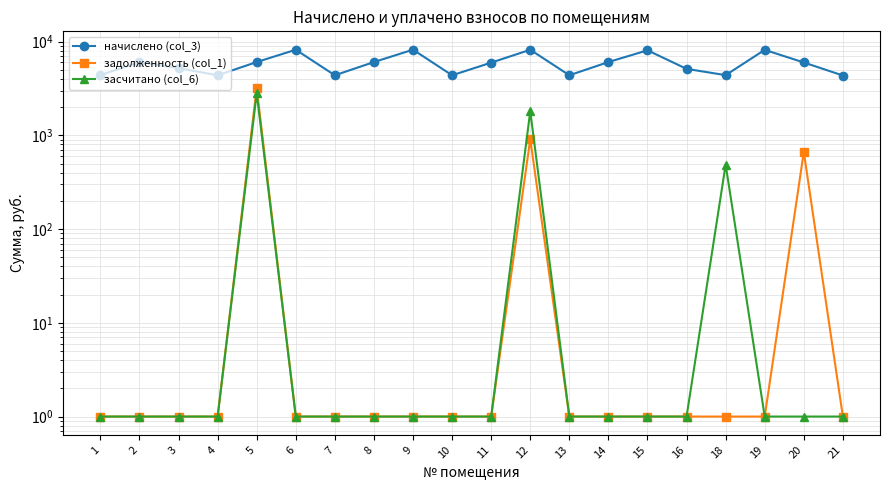

What value does the засчитано (col_6) series have at 11?

1.0